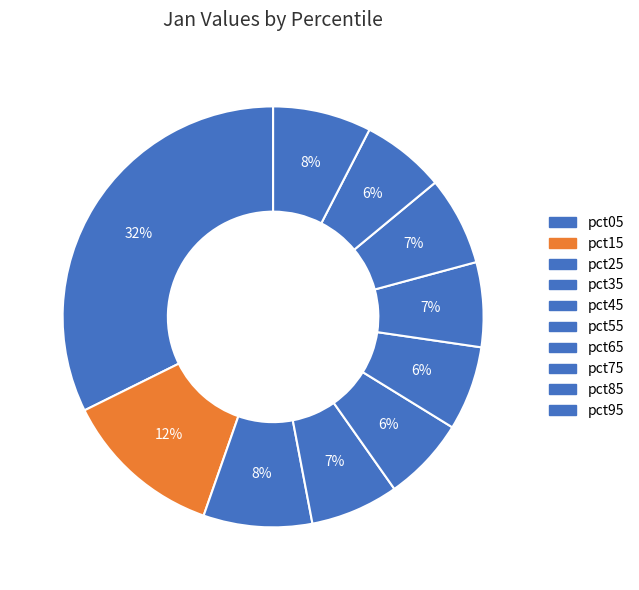

Count the number of slices in the pie.

10